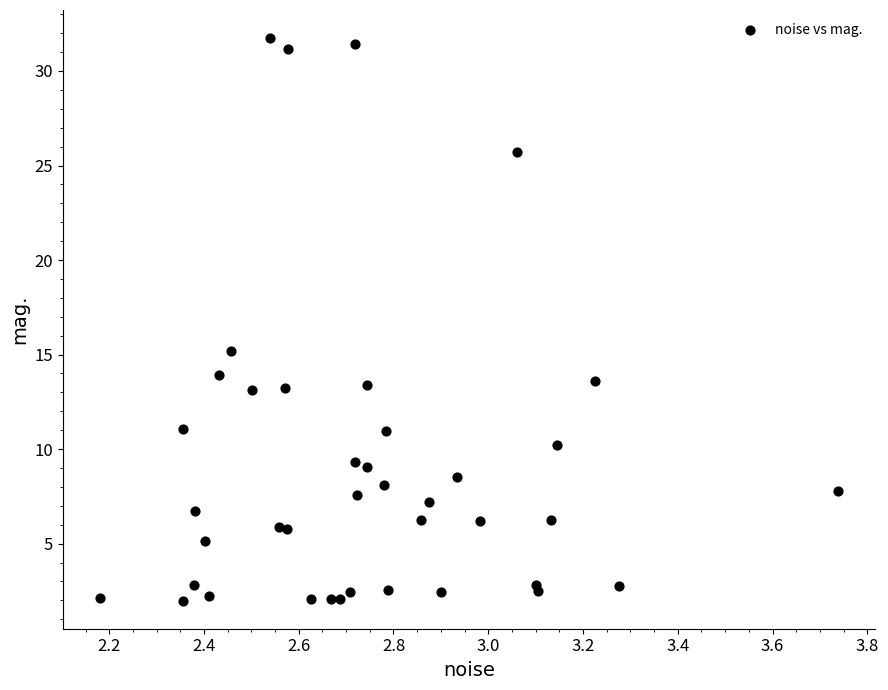

What Y value in the scatter plot is closest to 16?

15.2